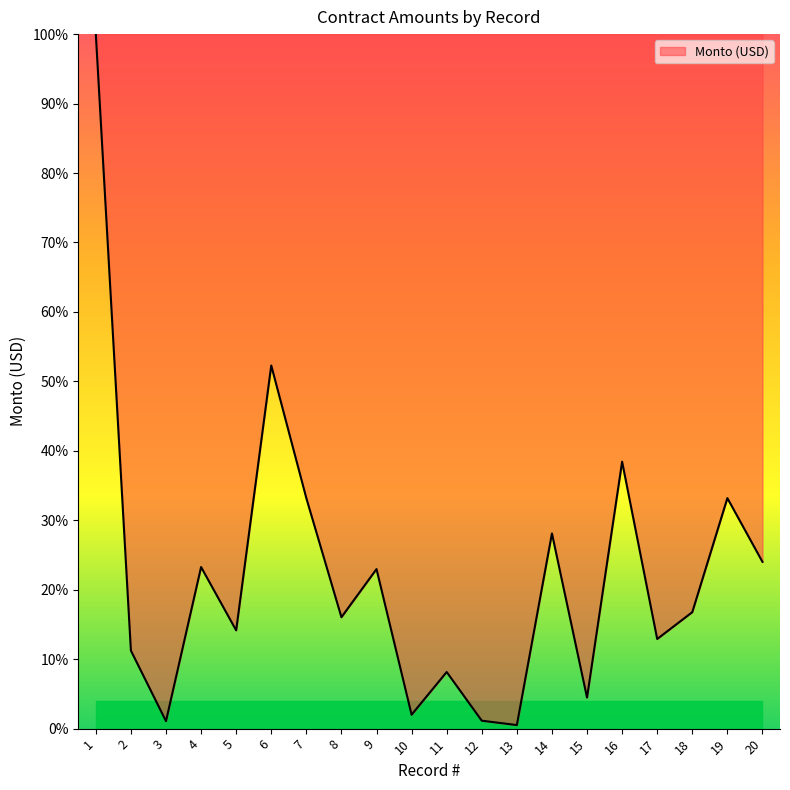

Where is the first local minimum?

3